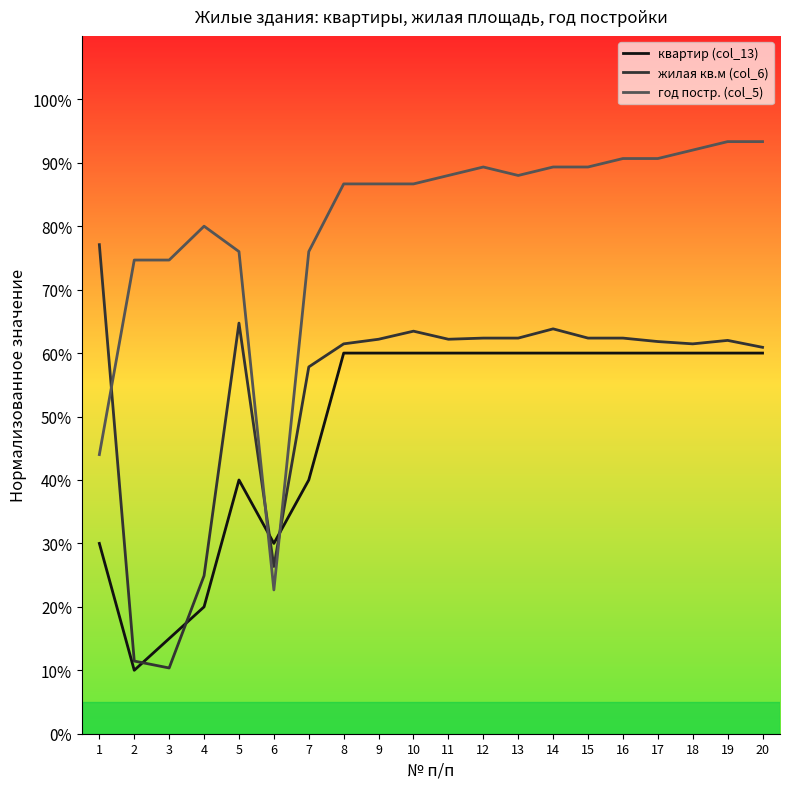

Does the chart have visible grid lines?

No